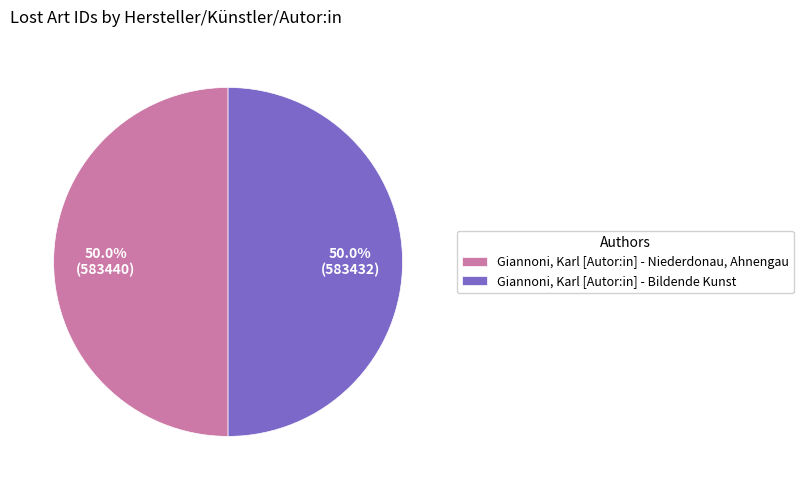

Is it true that Giannoni, Karl [Autor:in] - Niederdonau, Ahnengau is 59% of the pie?

False